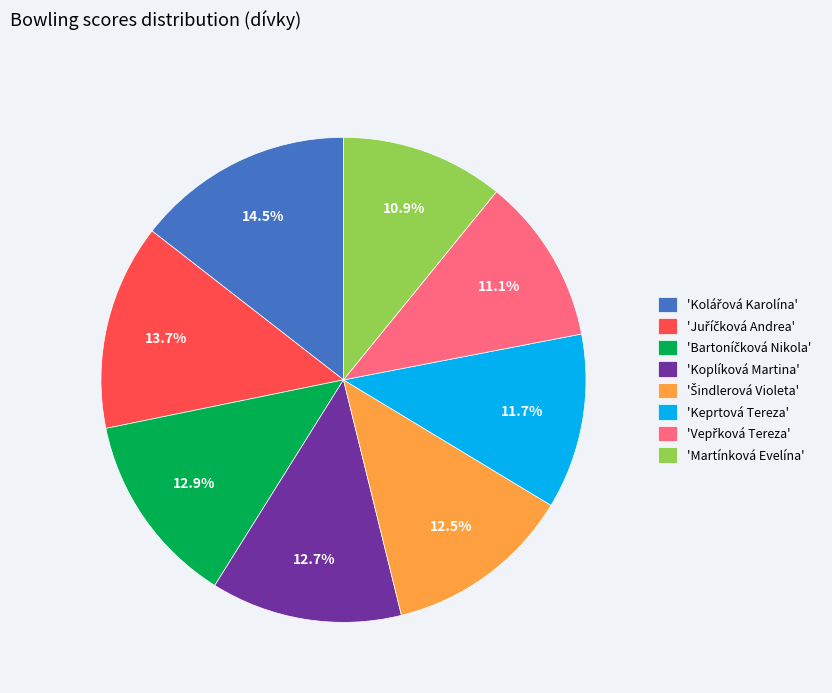

Is there a majority slice in this chart?

No